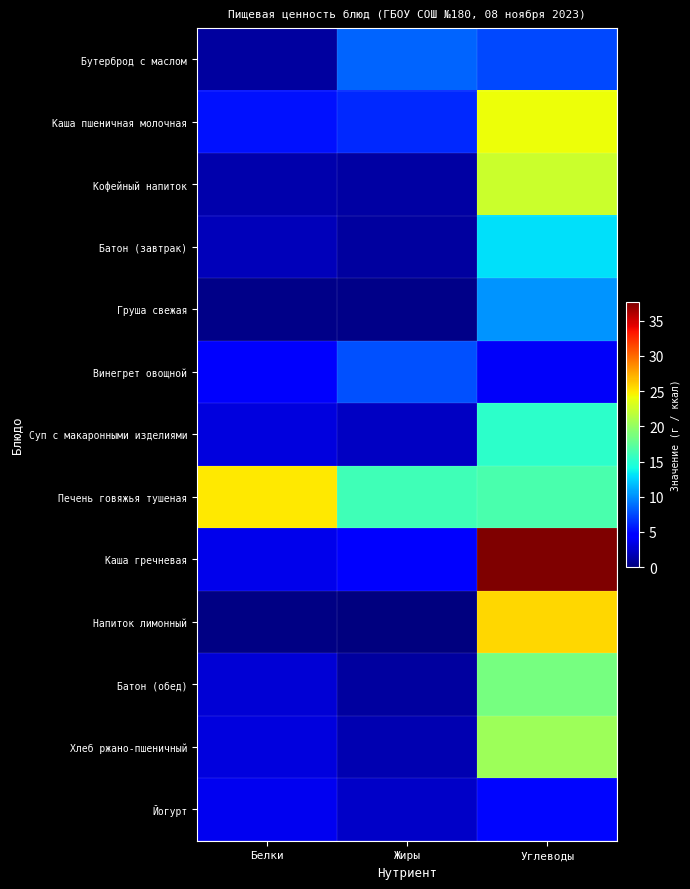

Which series changed the most between Белки and Углеводы?

Каша гречневая